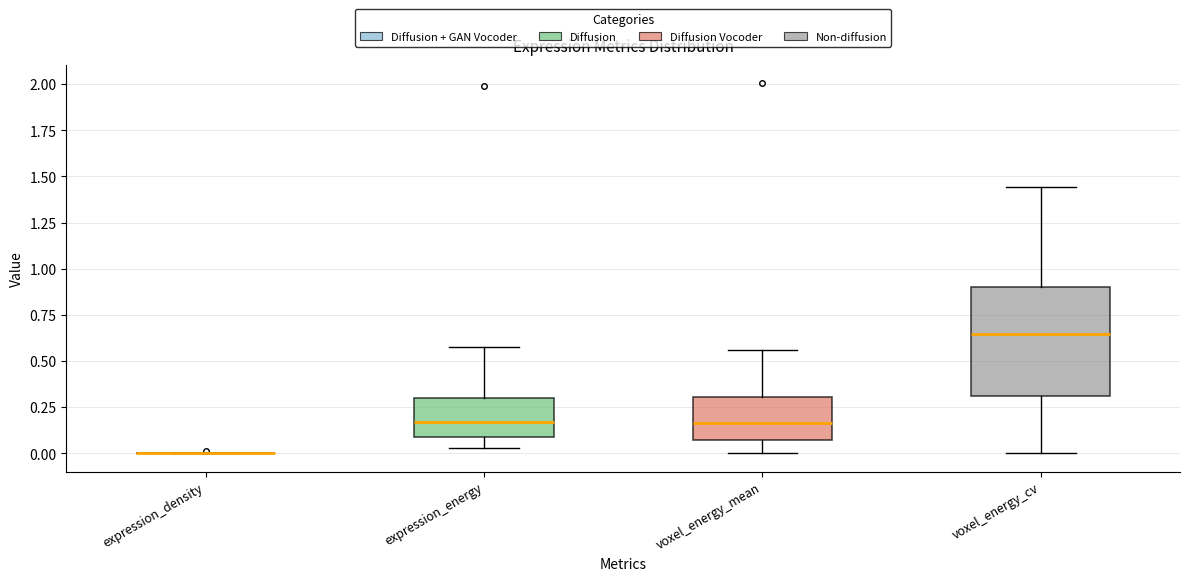

Which box is the tallest, from its lower edge to its upper edge?

voxel_energy_cv